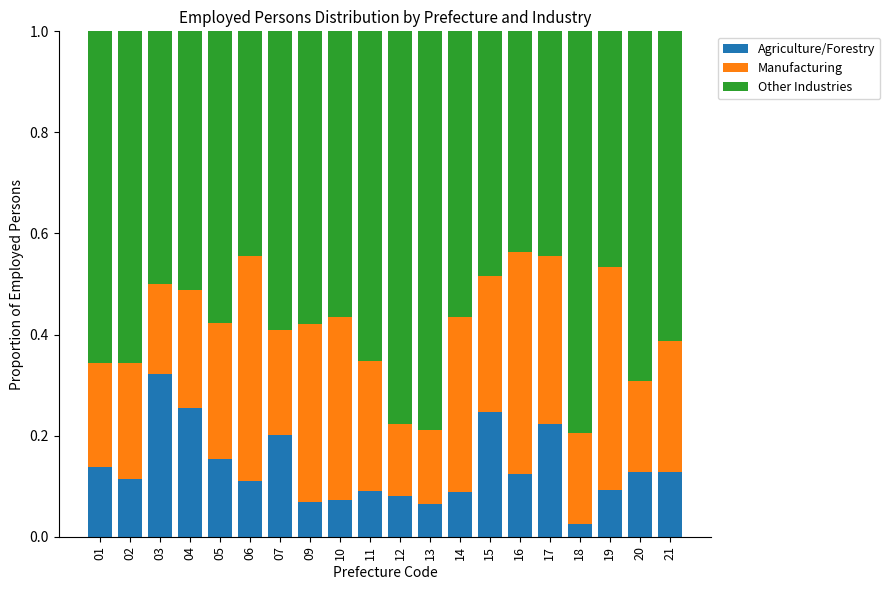

How many categories are shown in the chart?

20